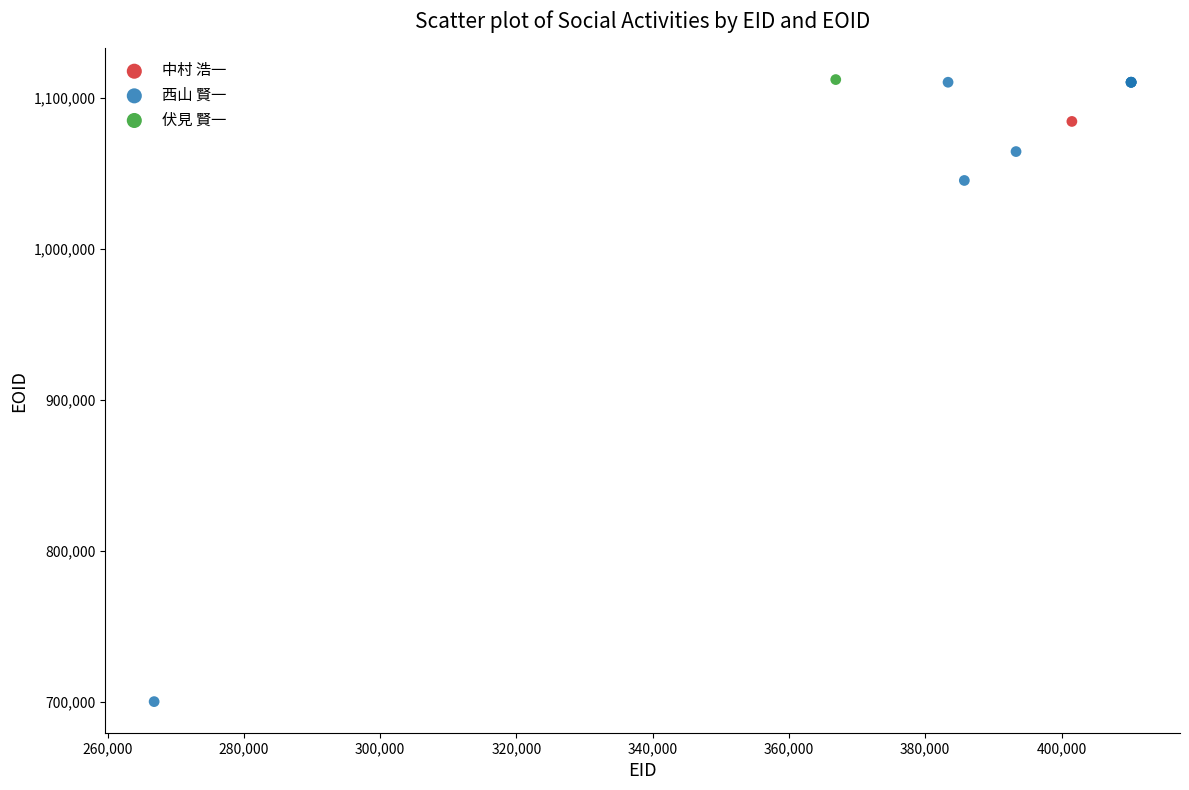

What are all the series names shown in the legend?

中村 浩一, 西山 賢一, 伏見 賢一